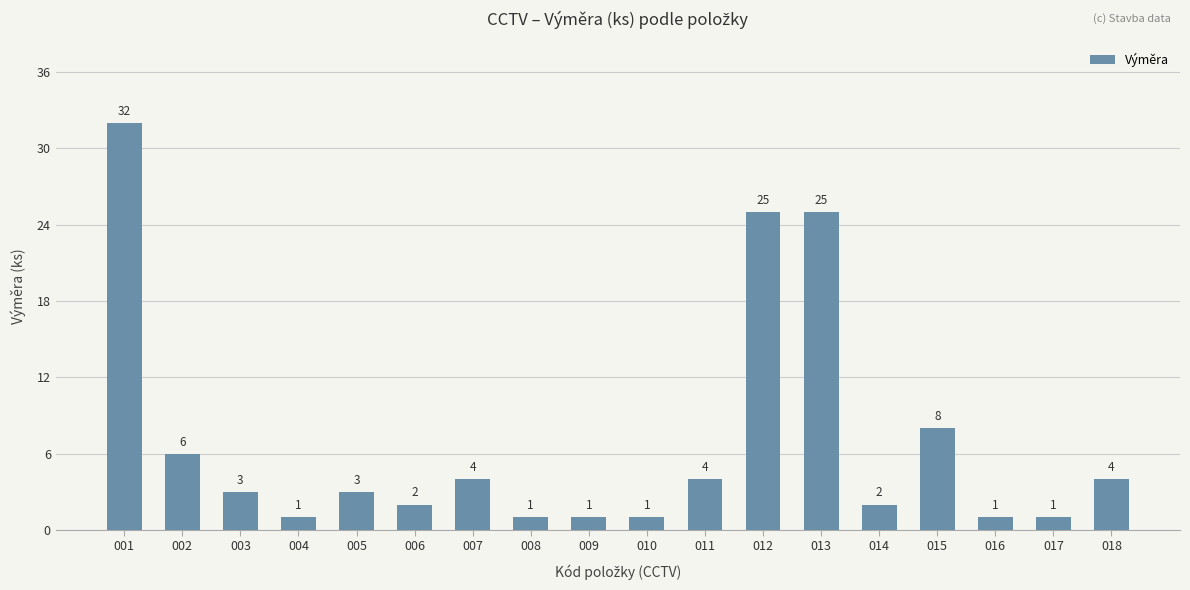

What is the difference between the maximum and minimum values?

31